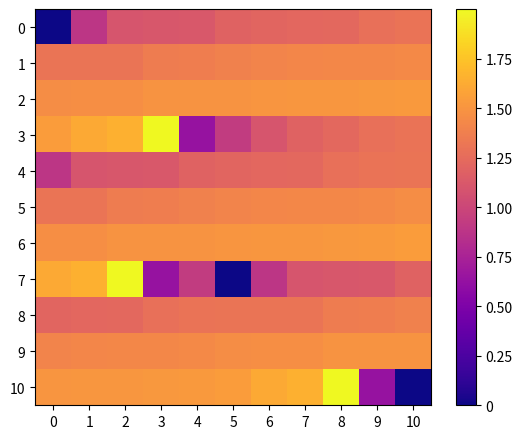

List the series in order of their peak value, lowest first.

0, 4, 8, 1, 5, 9, 2, 6, 3, 7, 10